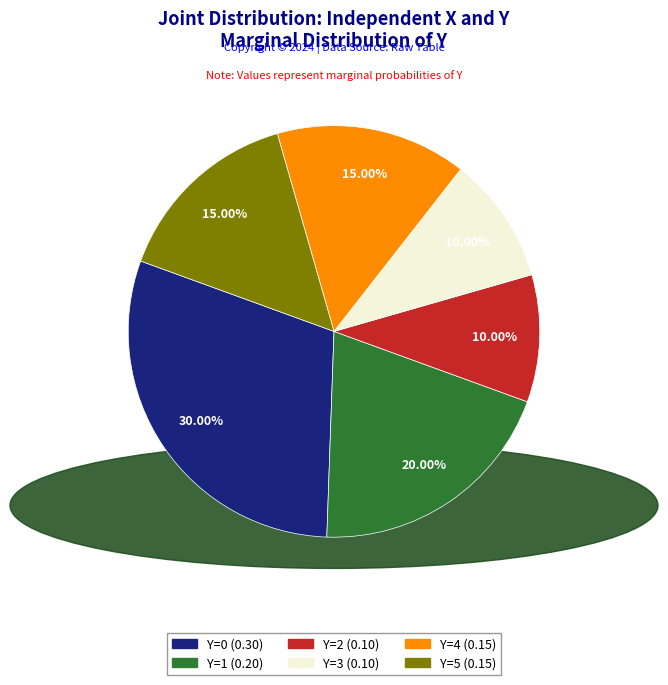

To the nearest percent, what is the average slice percentage?

17%